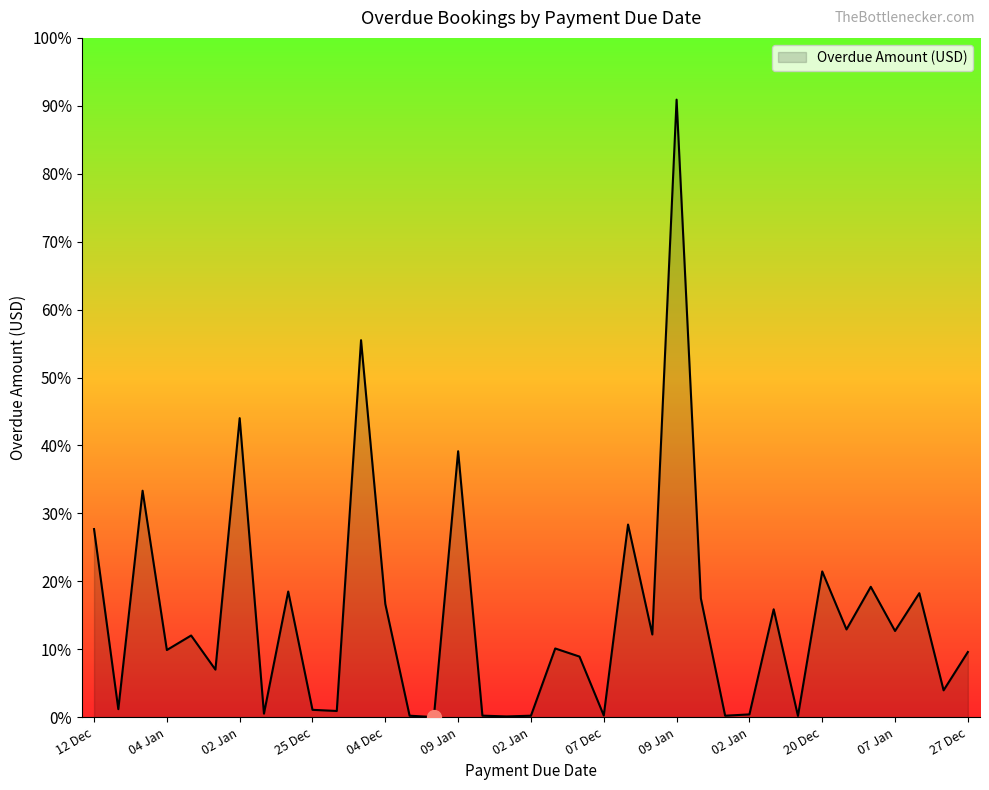

Which label corresponds to the largest value in the chart?

09 Jan